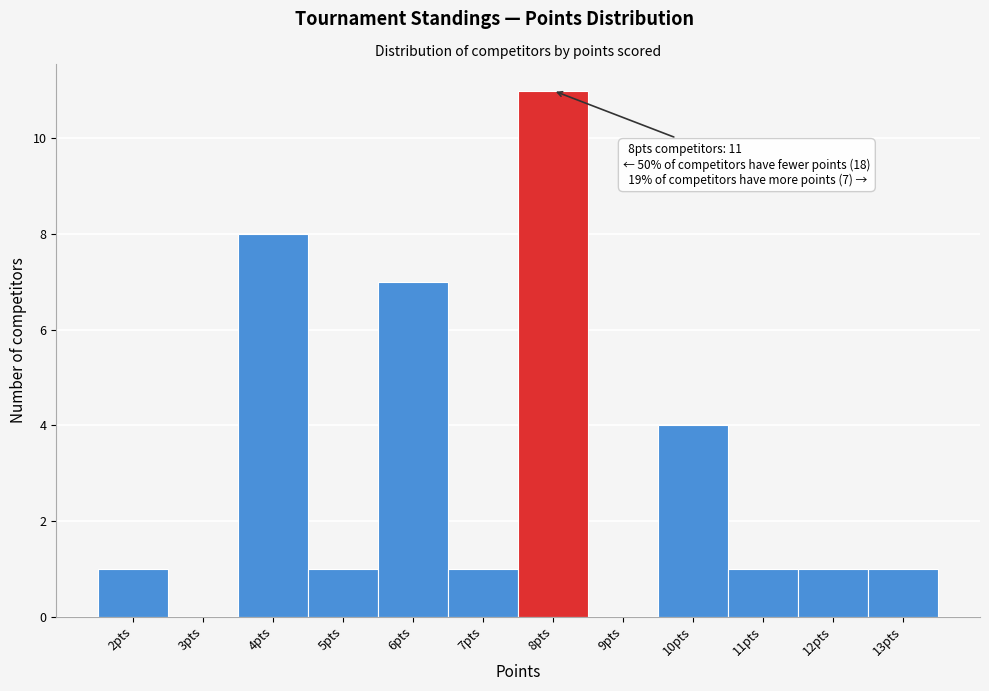

Reading left to right, list all the values displayed in this chart.

2pts=1	3pts=0	4pts=8	5pts=1	6pts=7	7pts=1	8pts=11	9pts=0	10pts=4	11pts=1	12pts=1	13pts=1